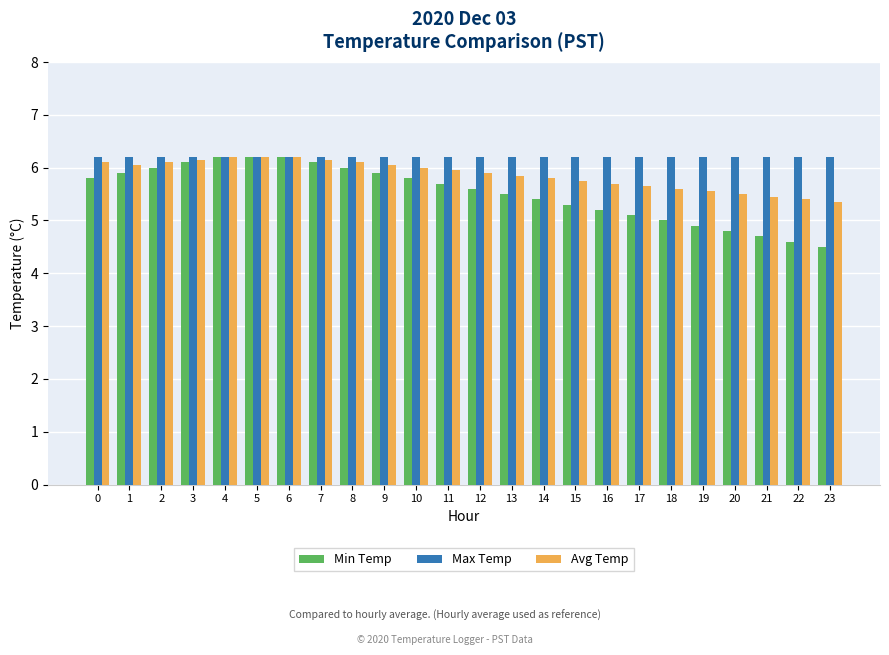

The Min Temp series shows 5.8 at 0. True or false?

True